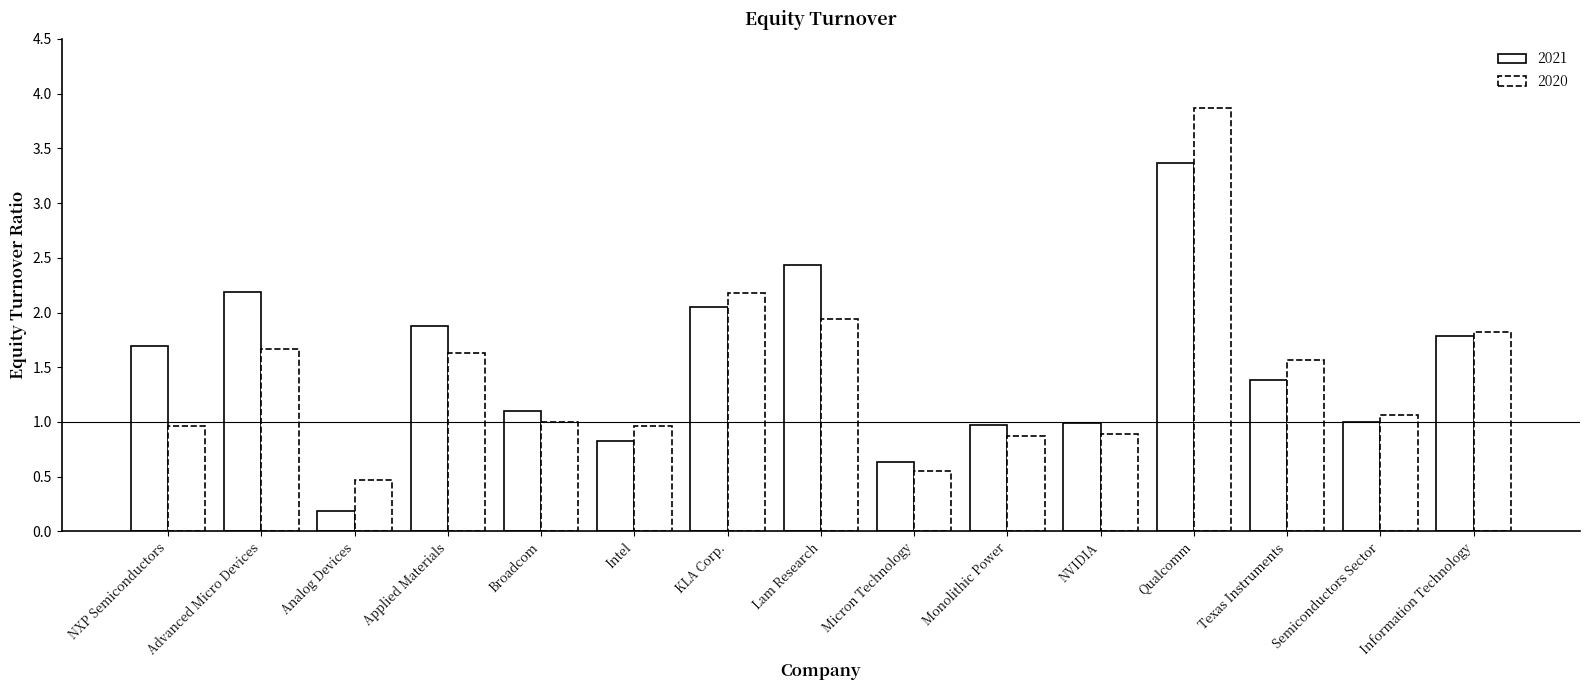

How many bars are there in each group?

2